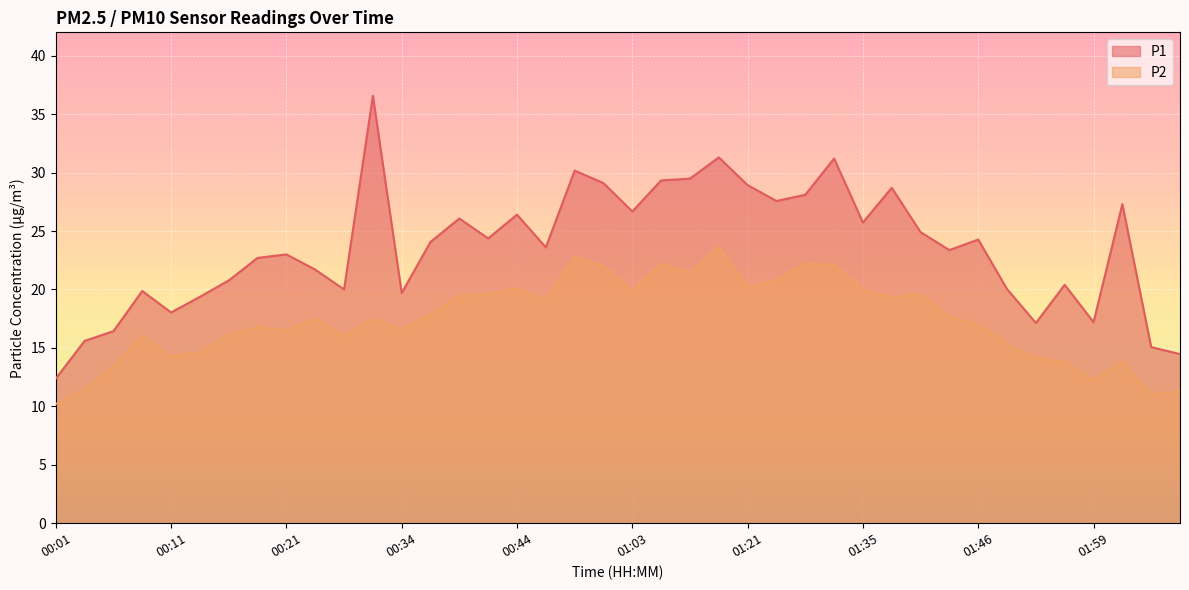

Which series changed the most between 00:21 and 01:24?

P1